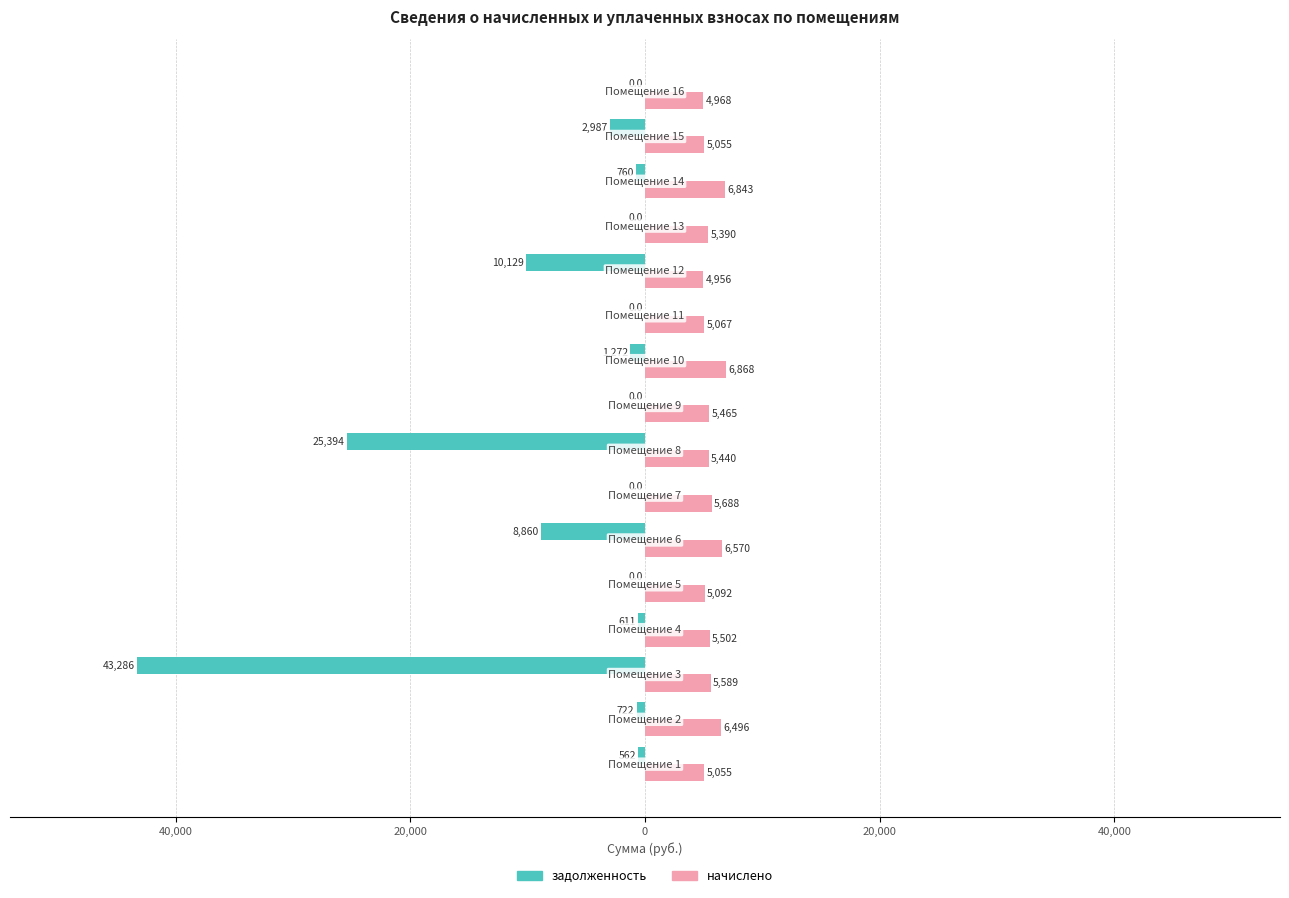

Which series has the widest spread of values?

задолженность